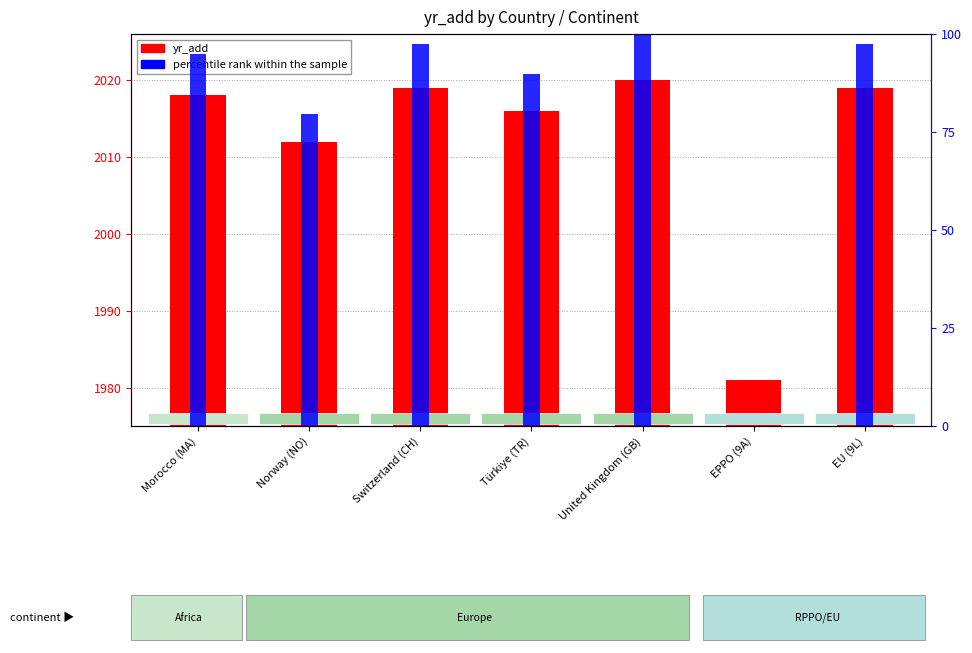

What position from the right is Switzerland (CH)?

5